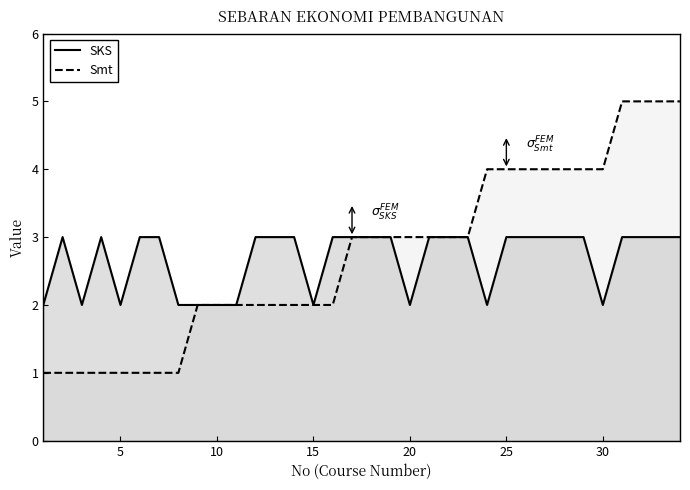

What is the sum of all Smt values?

93